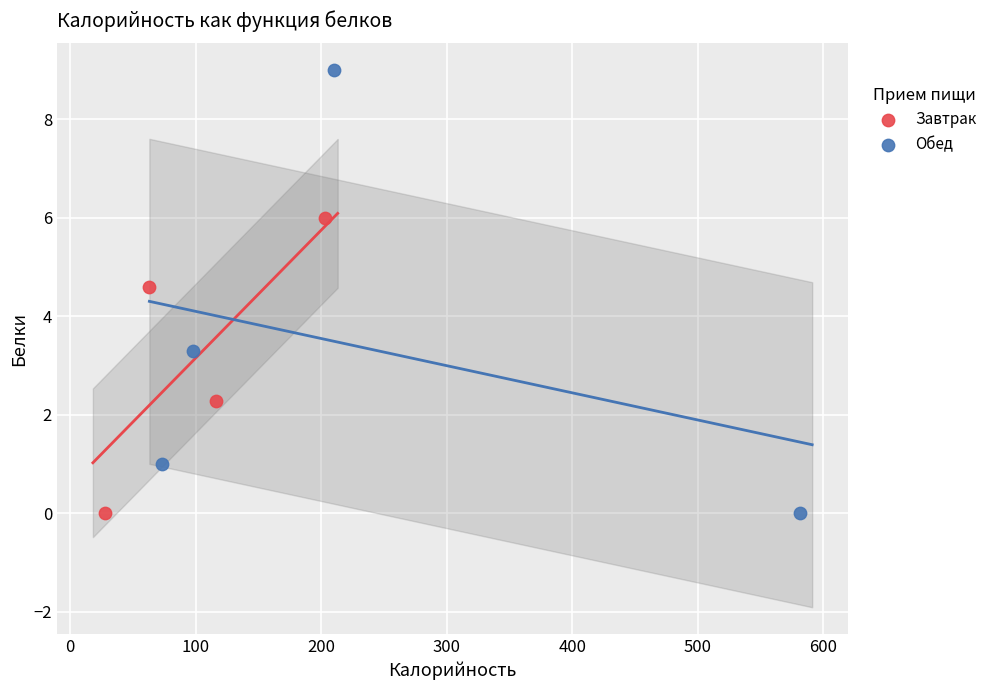

Which series reaches the maximum Y coordinate?

Обед